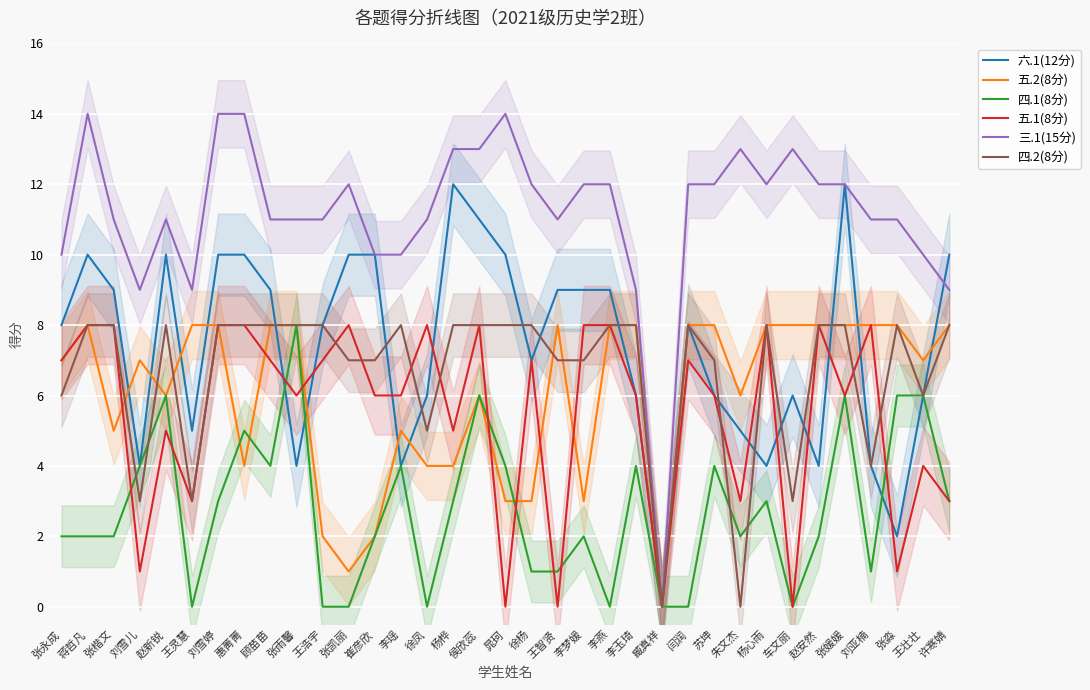

Is the value of 五.1(8分) at 李燕 greater than the value of 四.2(8分) at 徐凤?

Yes